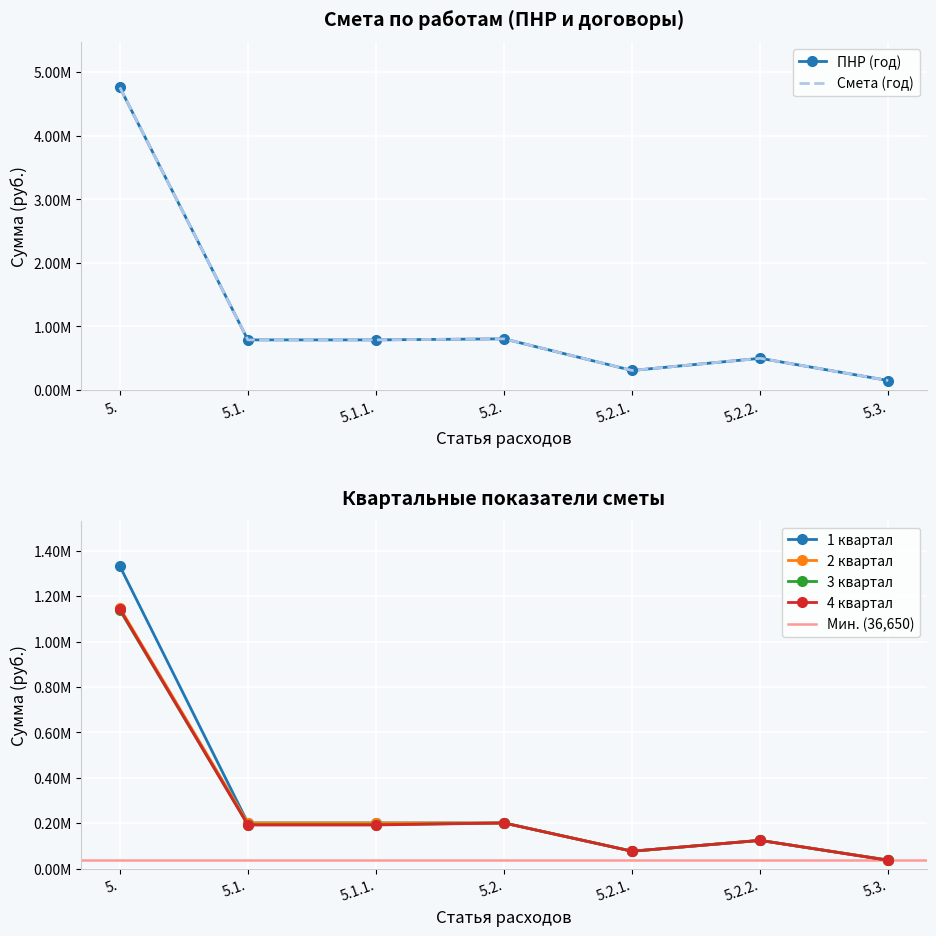

The 2 квартал series shows 1148979.6 at 5.. True or false?

True